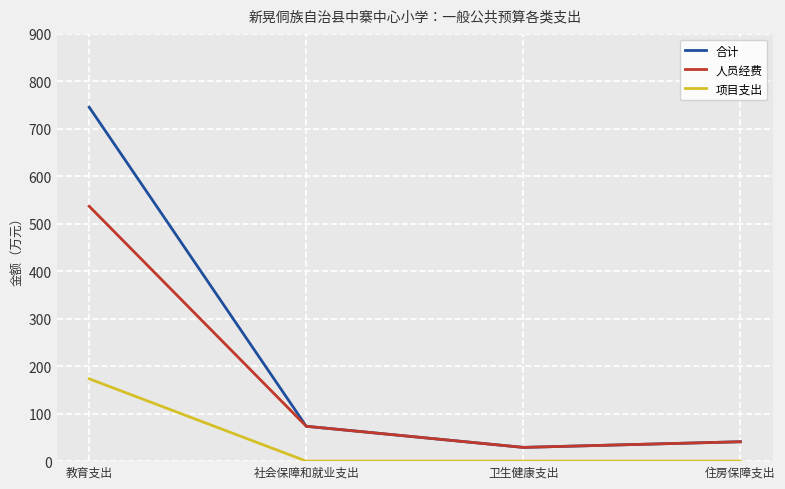

At which label does 合计 reach its minimum?

卫生健康支出